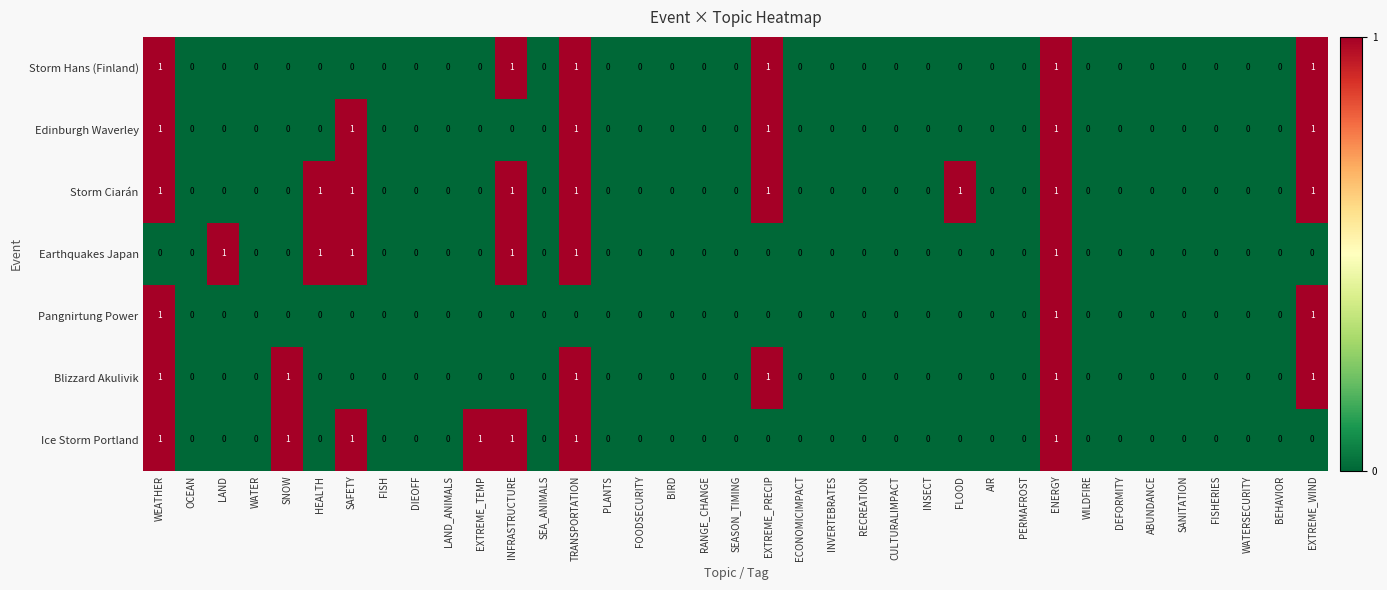

At which category is the sum across all series the highest?

ENERGY